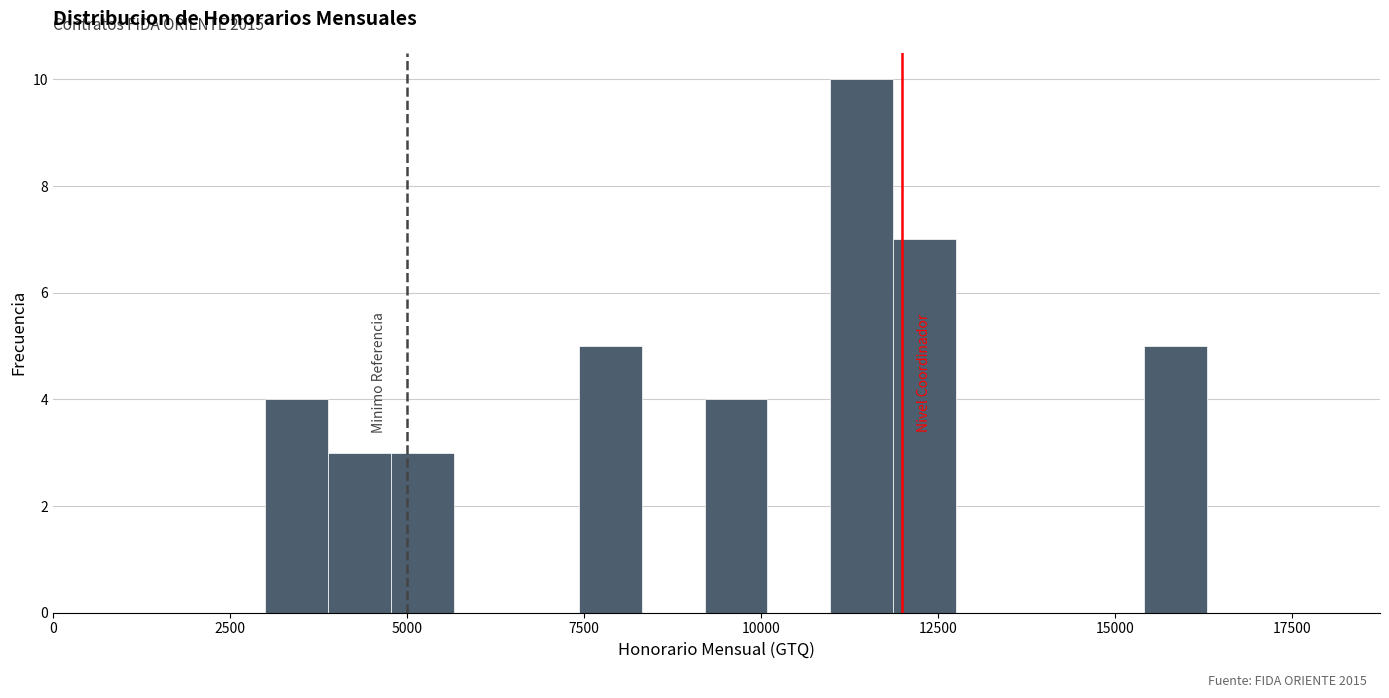

Read against the x-axis, roughly where is the centre of the tallest bar?

11500